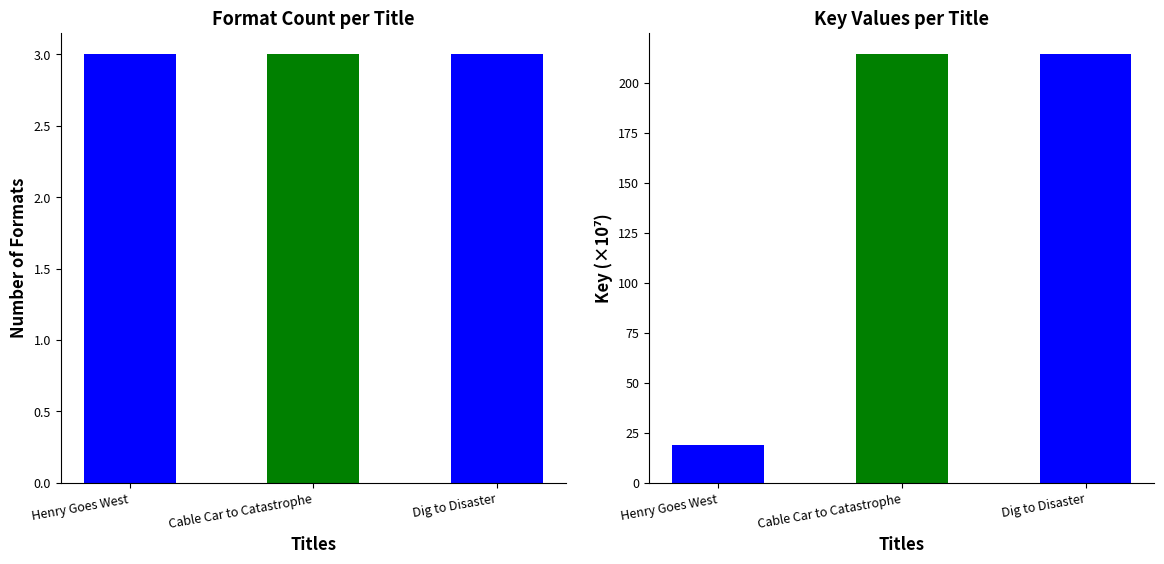

What is the label of the 1st bar from the left?

Henry Goes West